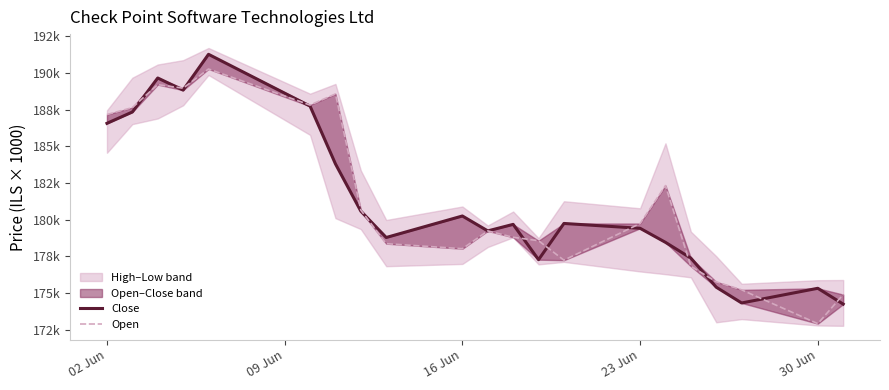

Reading right to left, what are all the values shown in this chart?

Close: 174246	175324	174323	175398	177380	178455	179413	179743	177274	179681	179235	180252	178786	180581	183803	187741	191272	188831	189657	187340	186567
Open: 174894	172913	175216	175765	176823	182324	179736	177239	178567	178801	179235	178021	178365	180654	188571	187813	190272	188963	189205	187641	187167